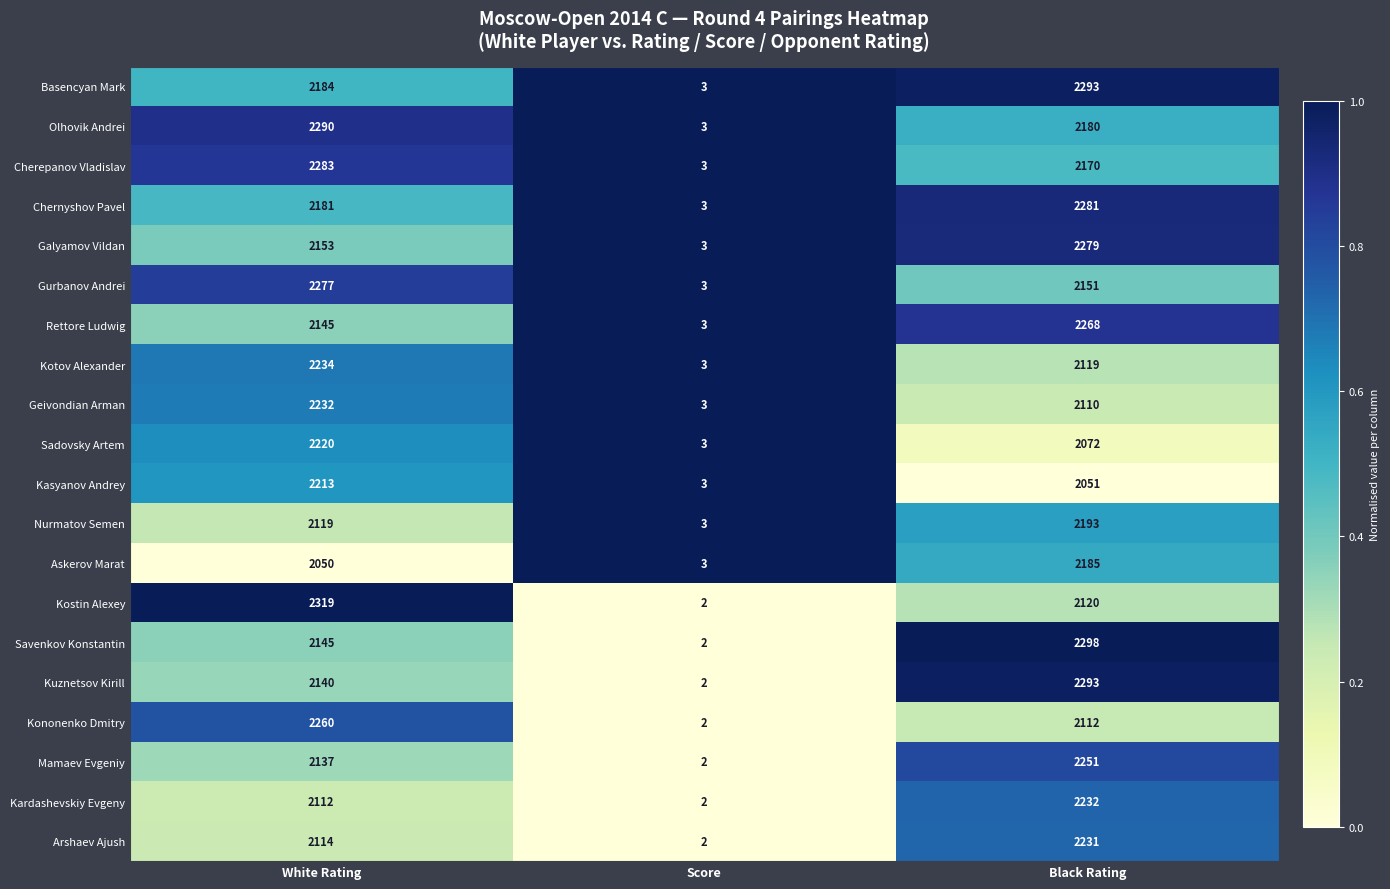

Is it true that Askerov Marat equals 0.9 at Black Rating?

False